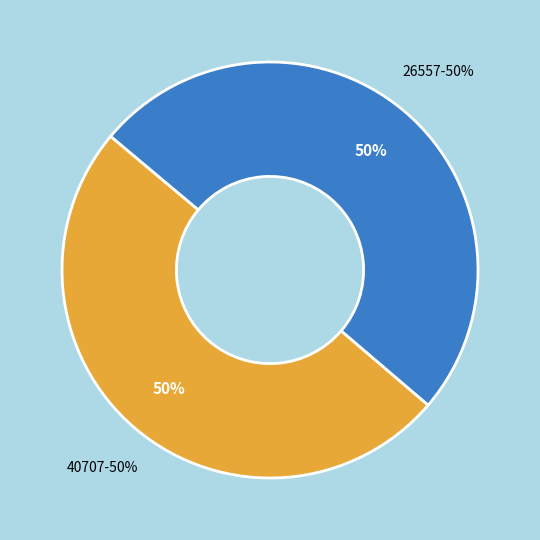

Which category accounts for the majority?

26557